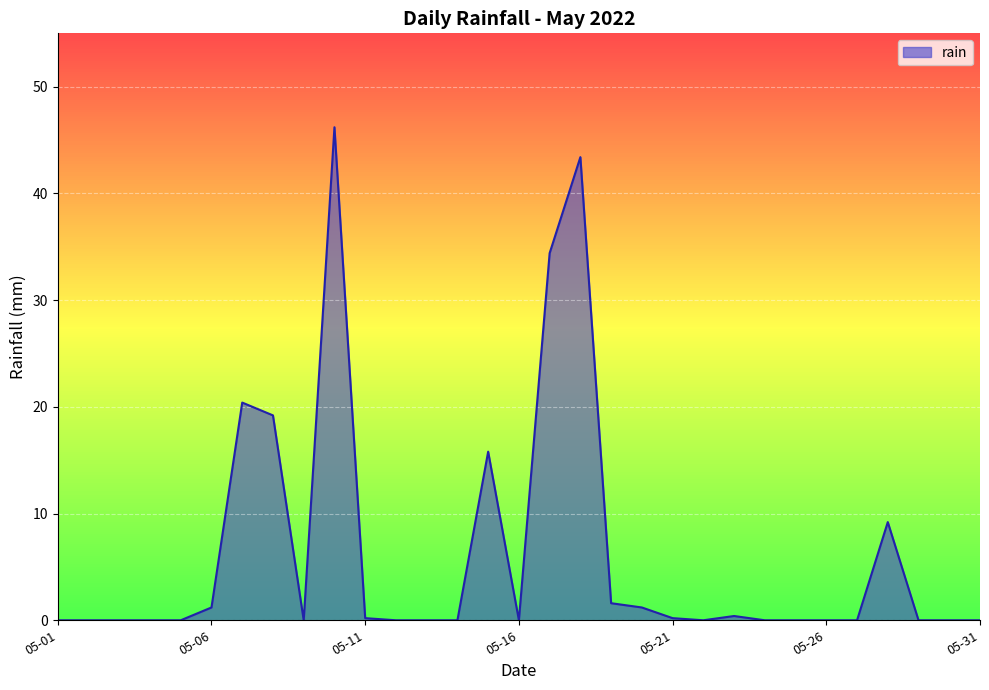

What is the difference between the maximum and minimum values?

46.2